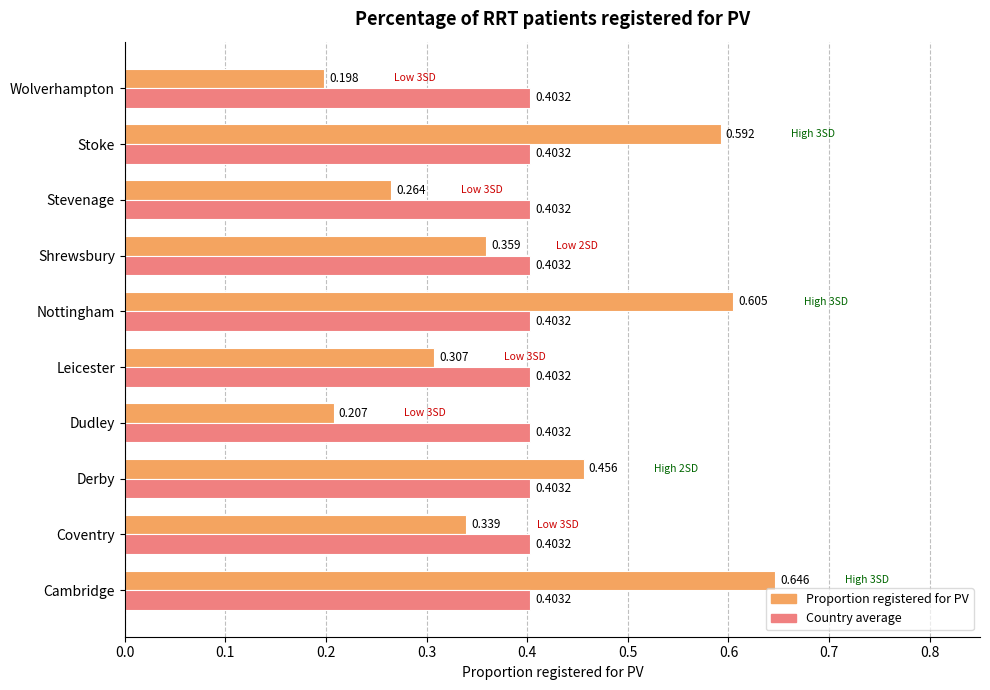

Which series has the widest spread of values?

Proportion registered for PV